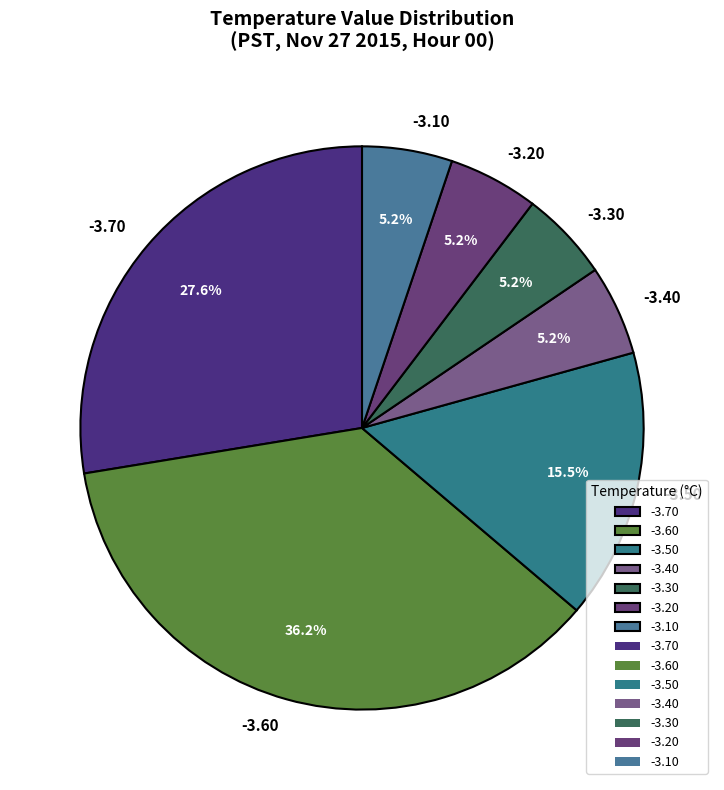

Count the number of slices in the pie.

7